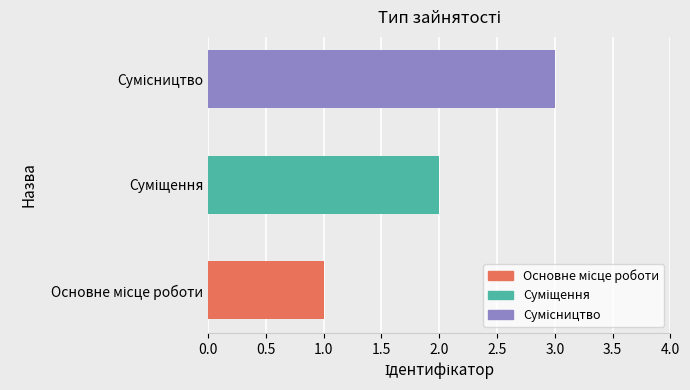

Count the number of data series in this chart.

1